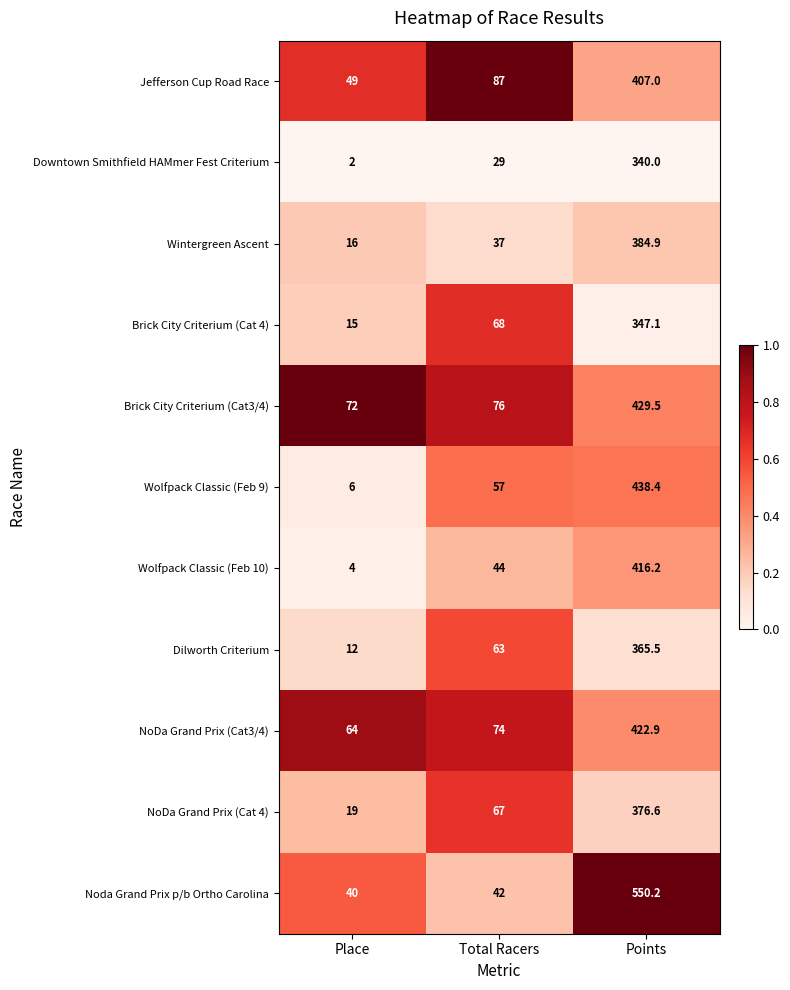

At which label is Dilworth Criterium closest to 188?

Total Racers